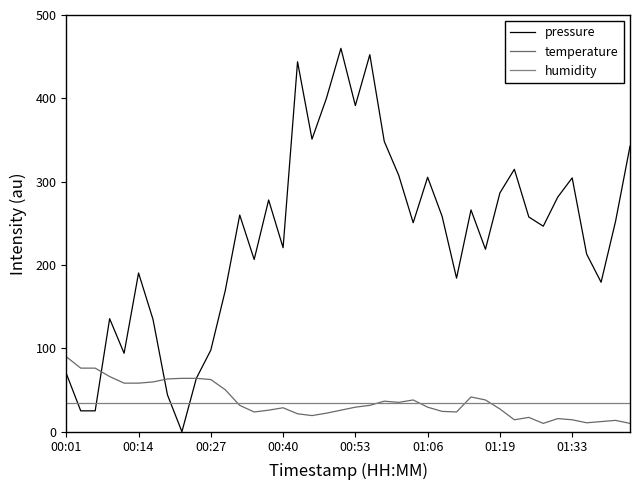

How many intersections are there between pressure and temperature?

3